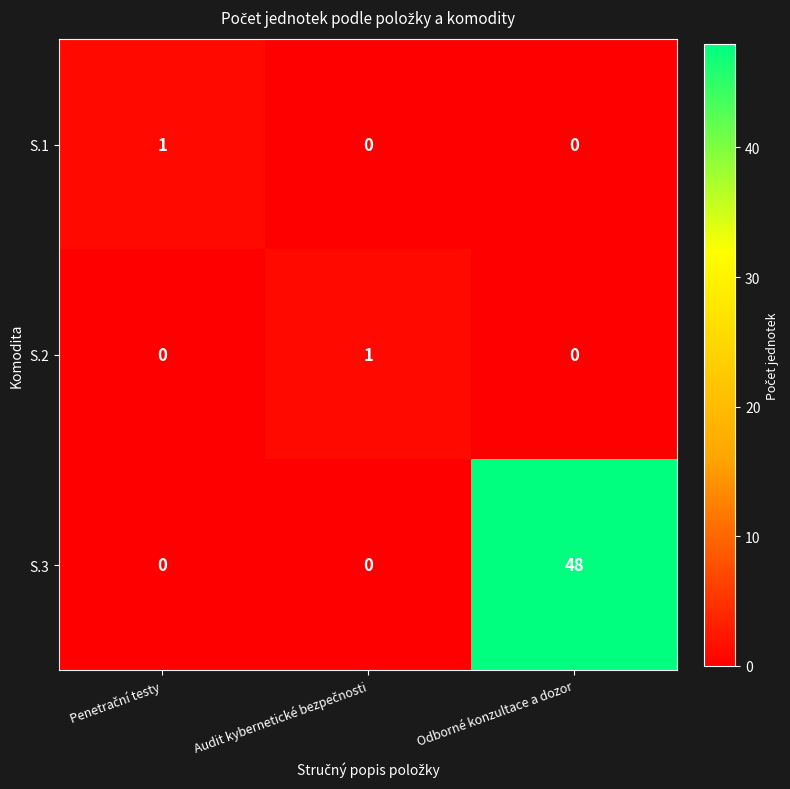

What is the difference between the highest and lowest values at Odborné konzultace a dozor?

48